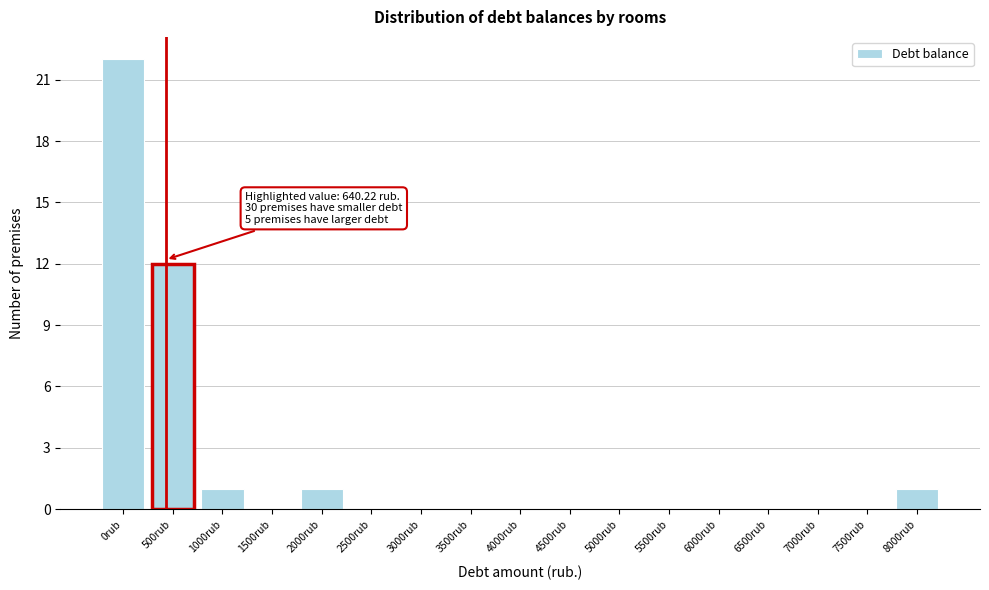

Reading left to right, extract all data points from this chart.

0rub=22	500rub=12	1000rub=1	1500rub=0	2000rub=1	2500rub=0	3000rub=0	3500rub=0	4000rub=0	4500rub=0	5000rub=0	5500rub=0	6000rub=0	6500rub=0	7000rub=0	7500rub=0	8000rub=1